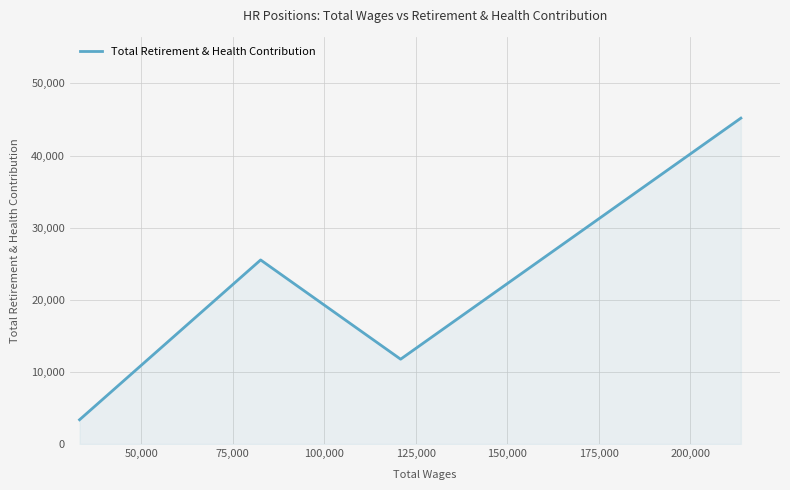

How many values are below 25521?

2